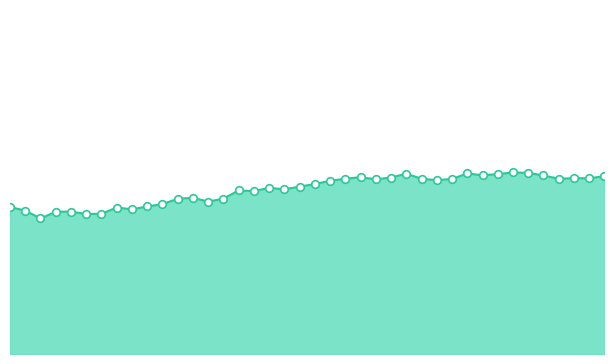

Is this an area chart (filled region under the line)?

Yes